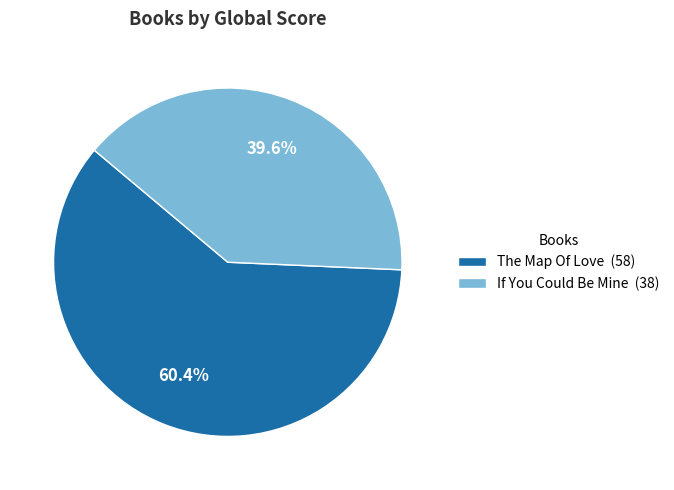

What is the smallest slice in the pie chart?

If You Could Be Mine